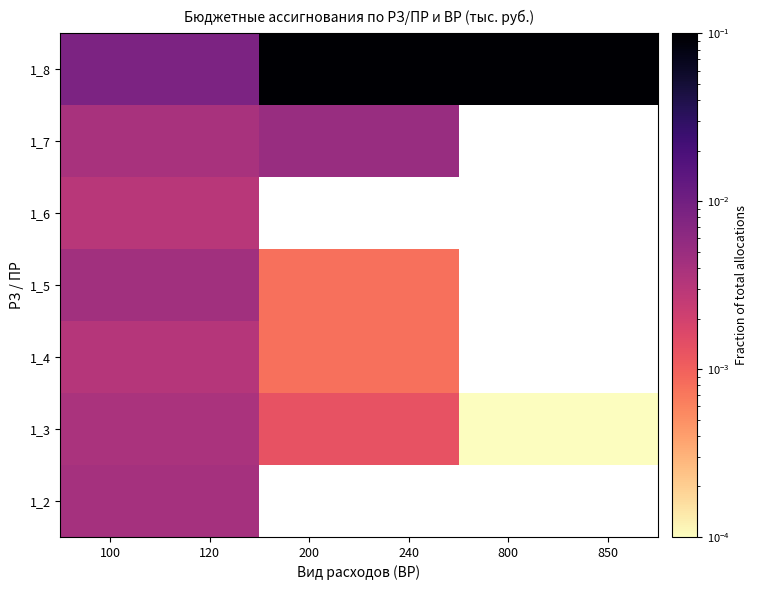

List the series in order of their peak value, lowest first.

1_6, 1_4, 1_3, 1_2, 1_5, 1_7, 1_8